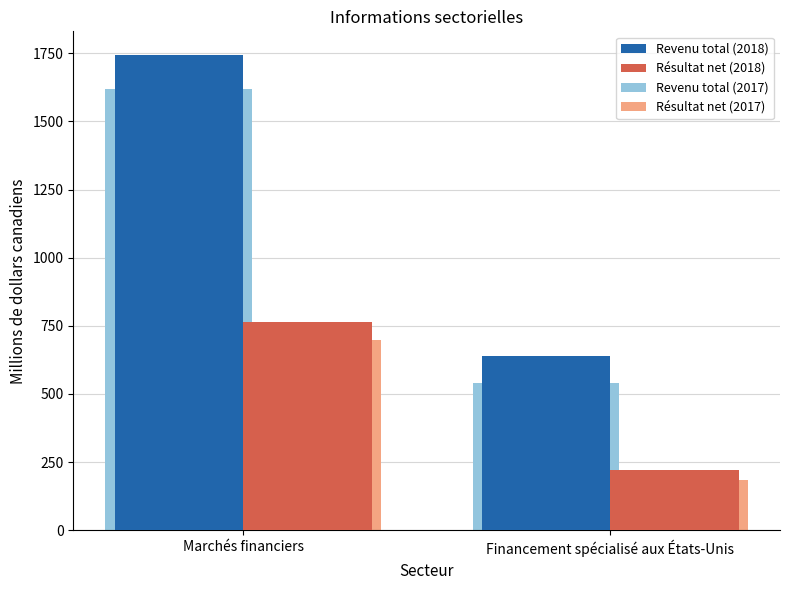

Which has a higher value, Financement spécialisé aux États-Unis or Marchés financiers?

Marchés financiers